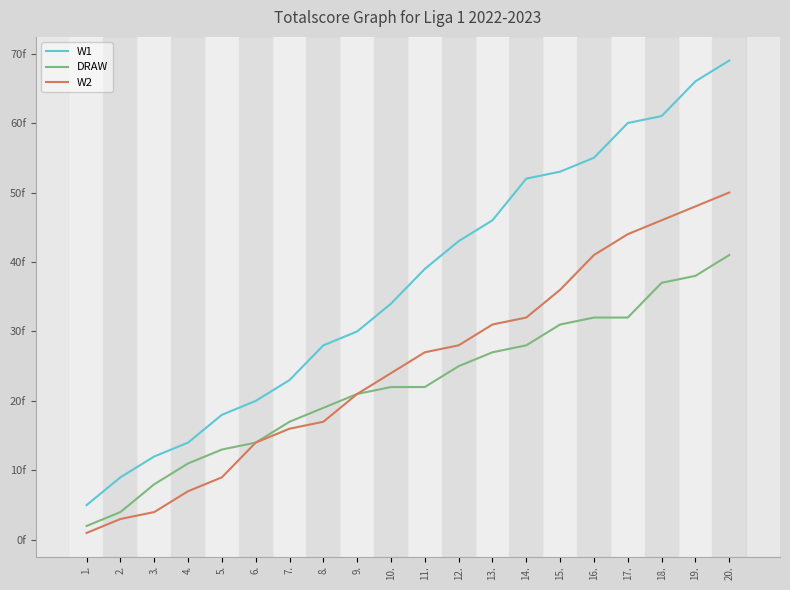

Does the chart have visible grid lines?

No